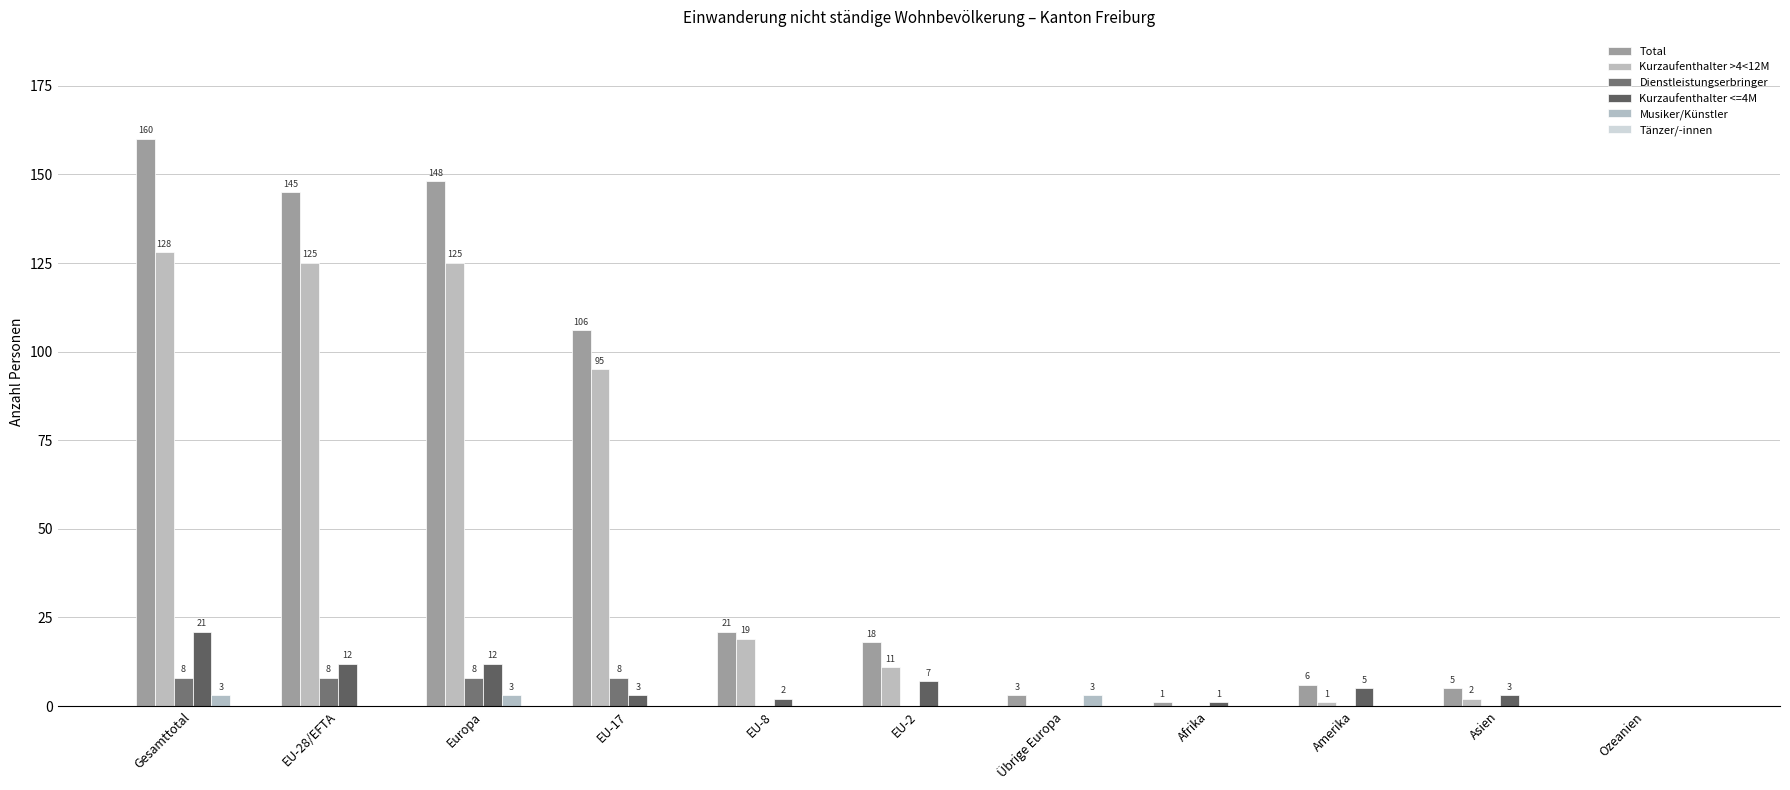

Which series has the widest spread of values?

Total